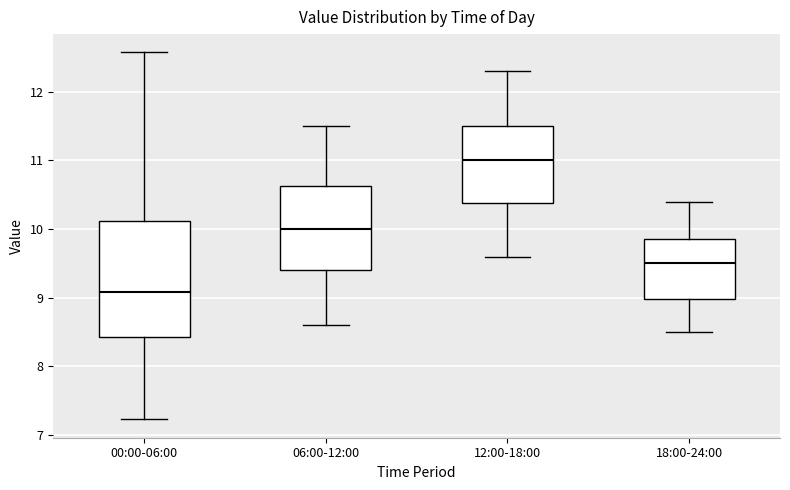

Reading left to right, read every box against the y-axis: the position of its median line, the range the box covers, and the ends of its whiskers. The values are not printed on the chart, so give them approximately, as read against the axis.

00:00-06:00: median 9.1, box 8.4 to 10.1, whiskers 7.2 to 12.6
06:00-12:00: median 10.0, box 9.4 to 10.6, whiskers 8.6 to 11.5
12:00-18:00: median 11.0, box 10.4 to 11.5, whiskers 9.6 to 12.3
18:00-24:00: median 9.5, box 9.0 to 9.9, whiskers 8.5 to 10.4